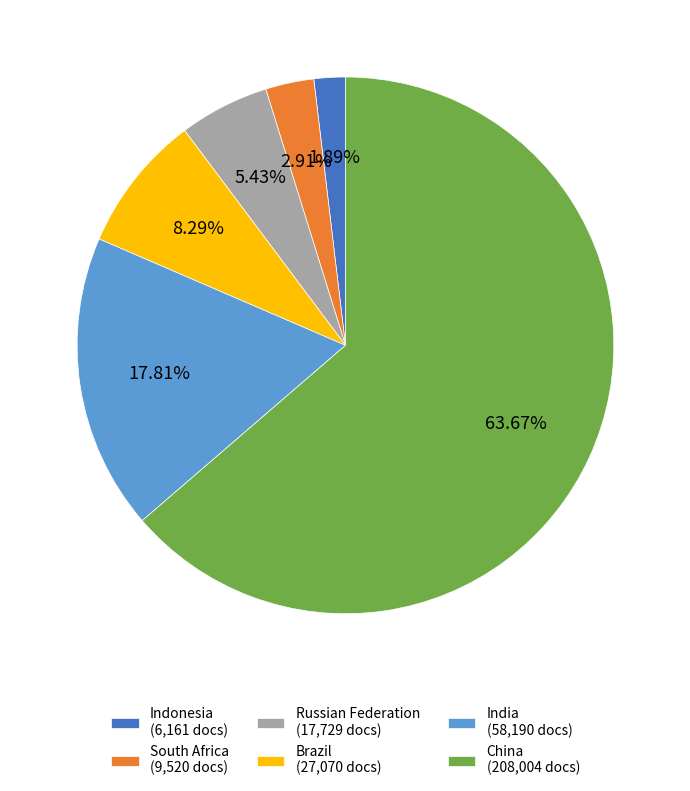

Is the sum of South Africa and Brazil greater than half?

No